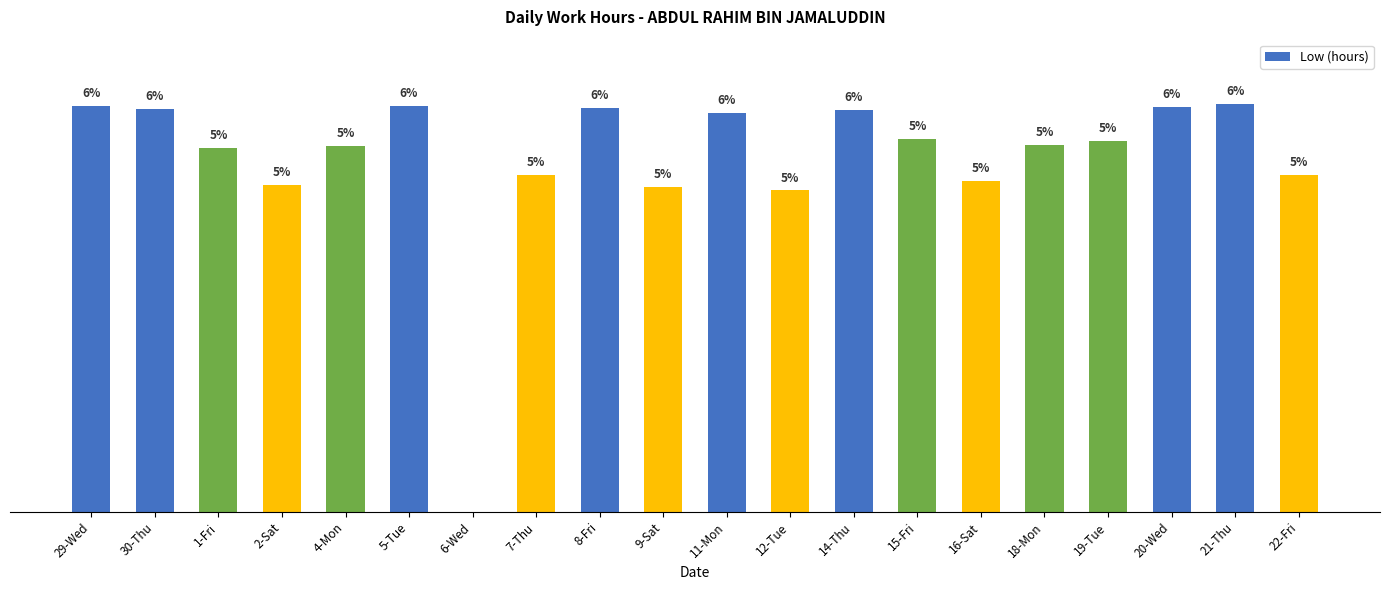

Are the bars horizontal?

No